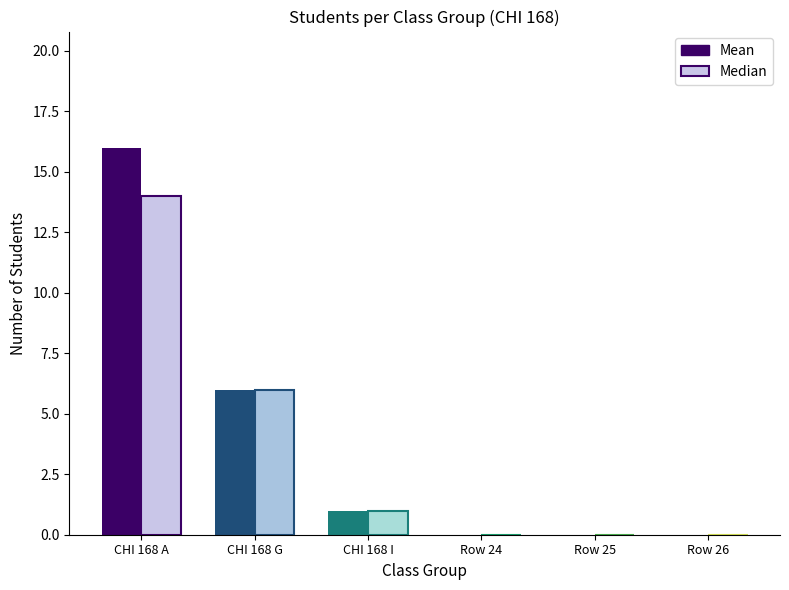

Rank the series at CHI 168 A from highest to lowest value.

Mean, Median